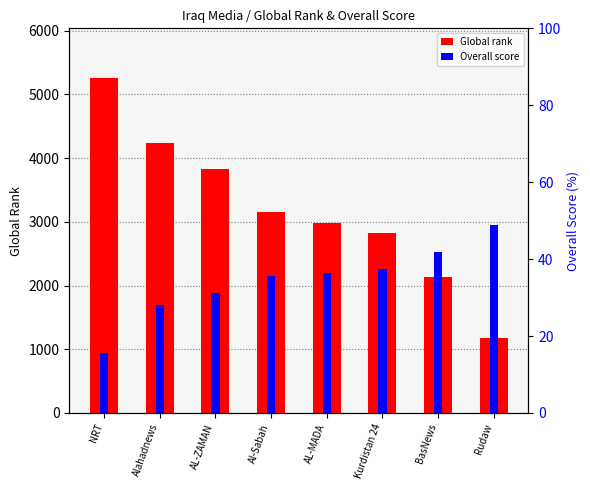

Which has a higher value, Alahadnews or NRT?

NRT